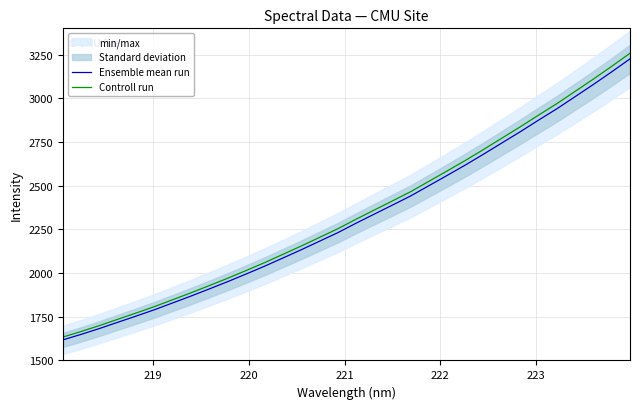

True or false: Controll run has more than 1 interior local peaks.

False